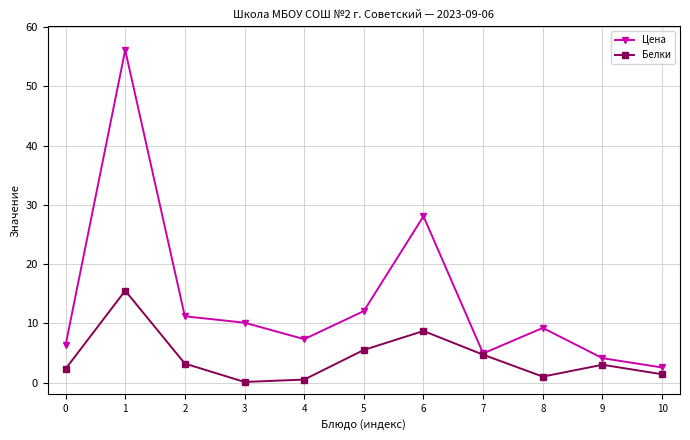

At how many categories does at least one series exceed 21?

2